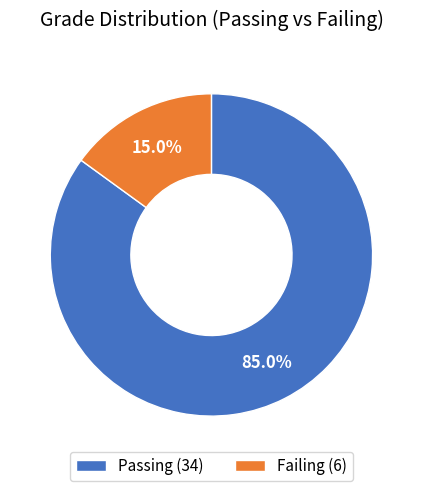

Approximately how many times larger is the value at Passing (34) compared to Failing (6)?

5.7